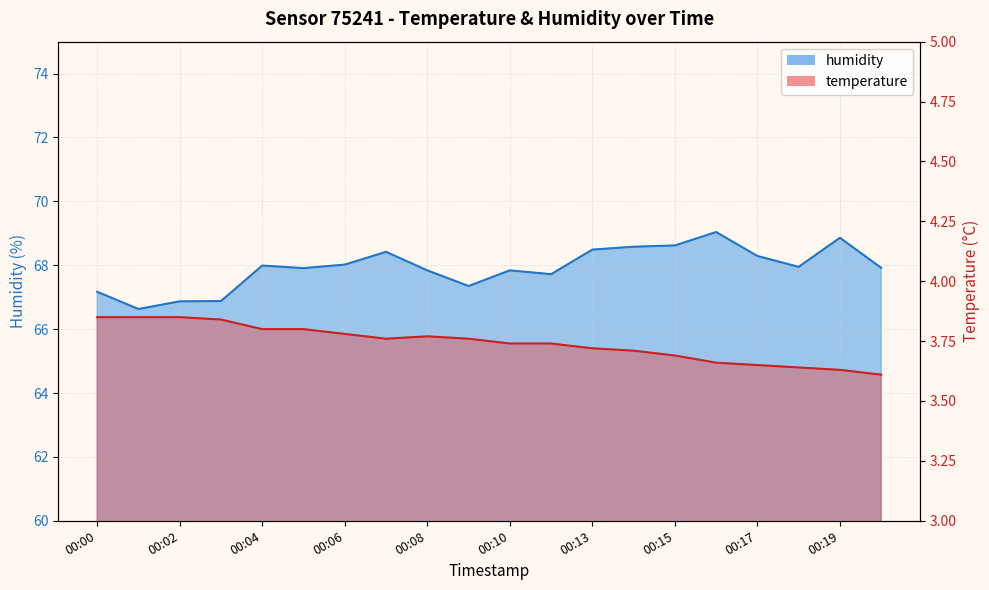

Is it true that humidity equals 122.5 at 00:17?

False